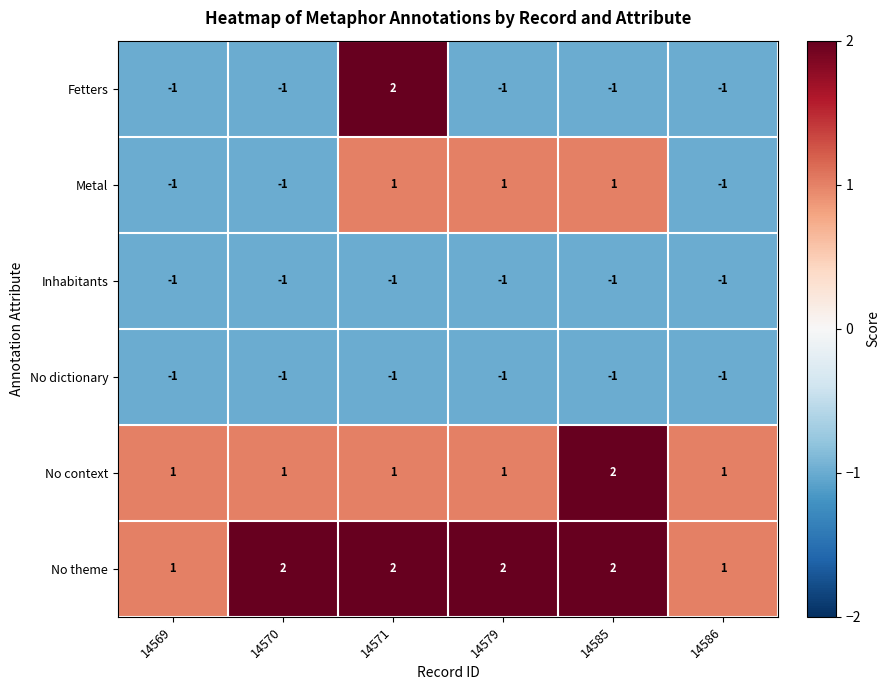

At which category is the sum across all series the highest?

14571